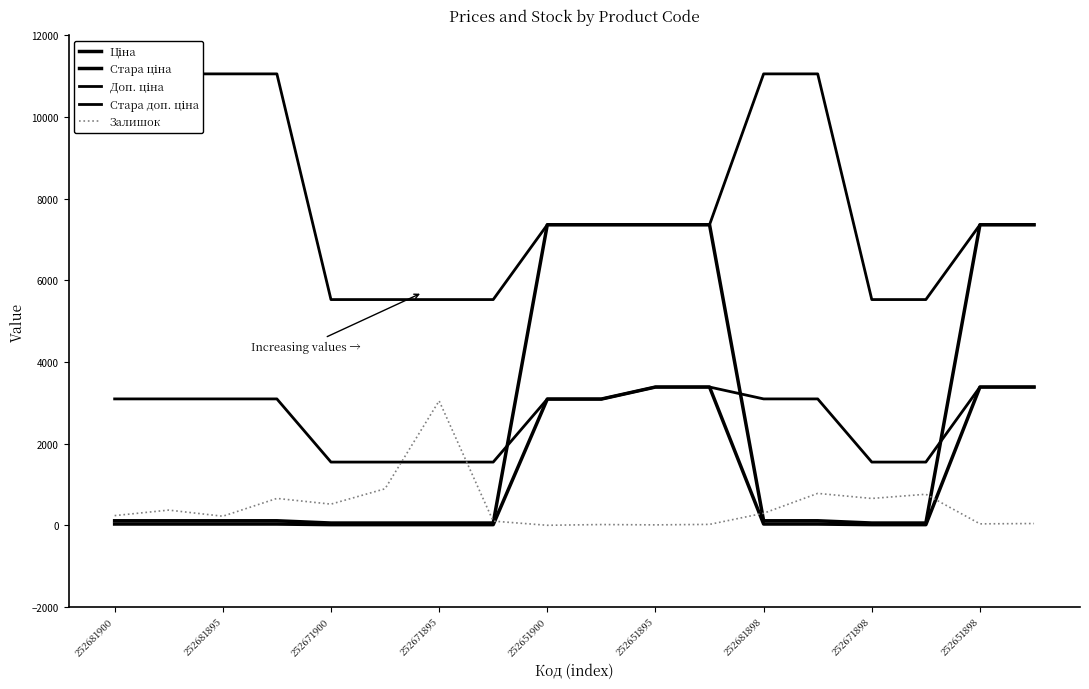

How many values in the Стара доп. ціна series exceed 7360?

12